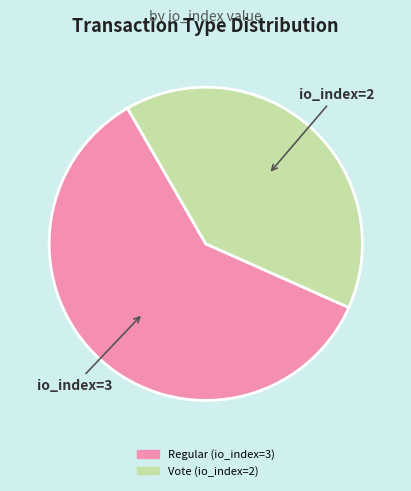

Approximately how many times larger is the value at Vote (io_index=2) compared to Regular (io_index=3)?

0.7